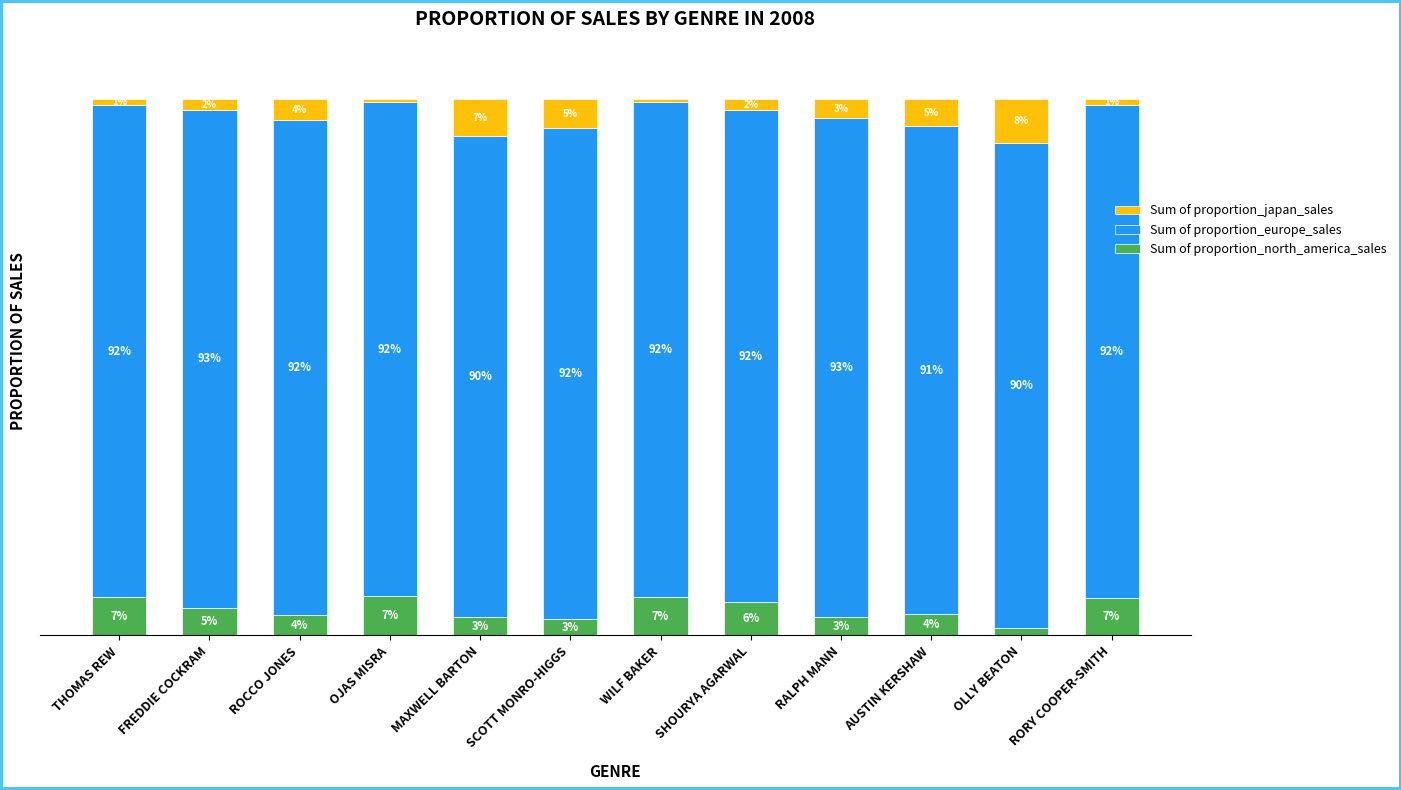

Where does the Sum of proportion_north_america_sales series first go above 5?

THOMAS REW